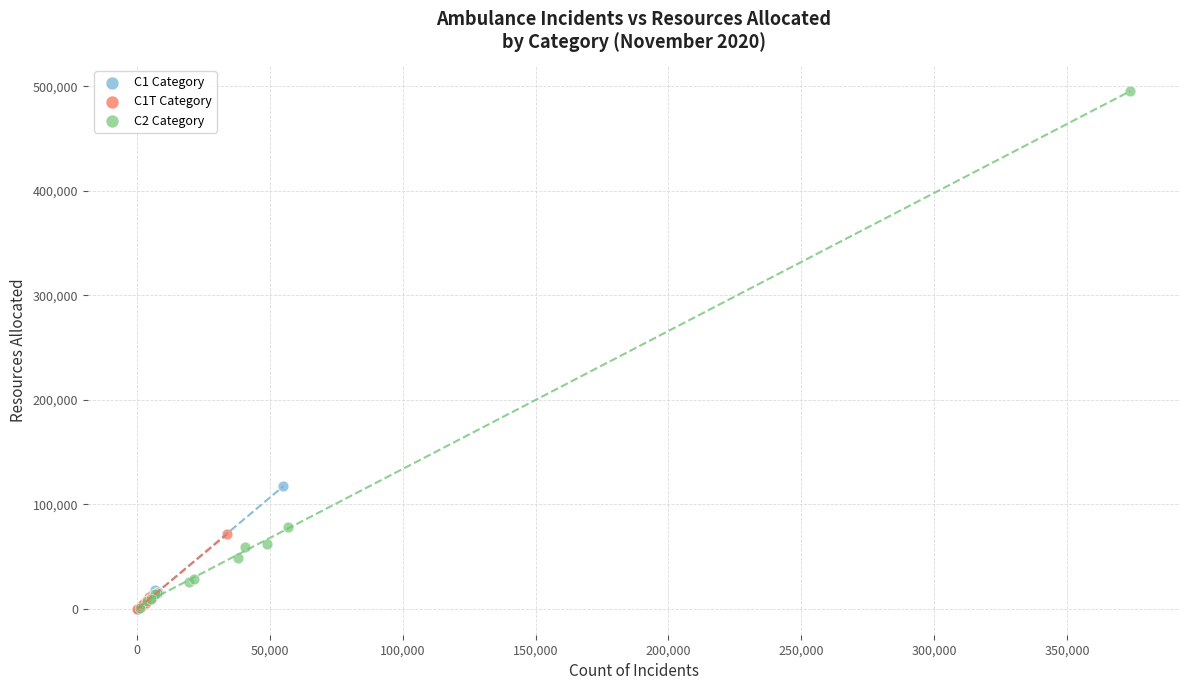

What are all the series names shown in the legend?

C1 Category, C1T Category, C2 Category